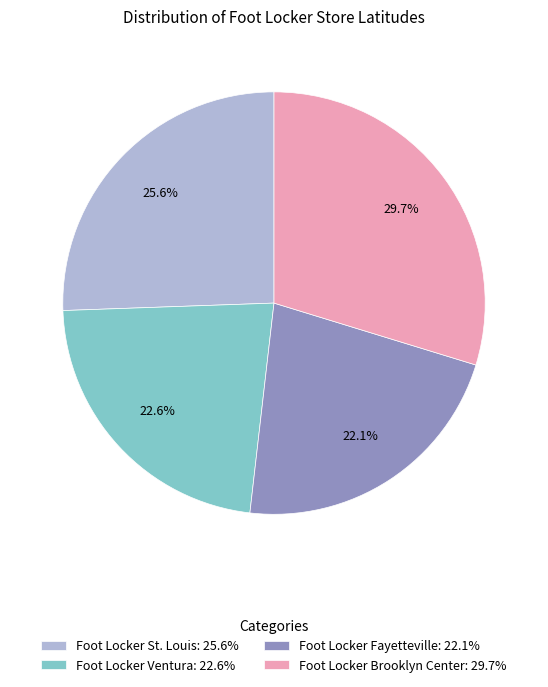

Combined, do Foot Locker Brooklyn Center: 29.7% and Foot Locker St. Louis: 25.6% account for over 50%?

Yes